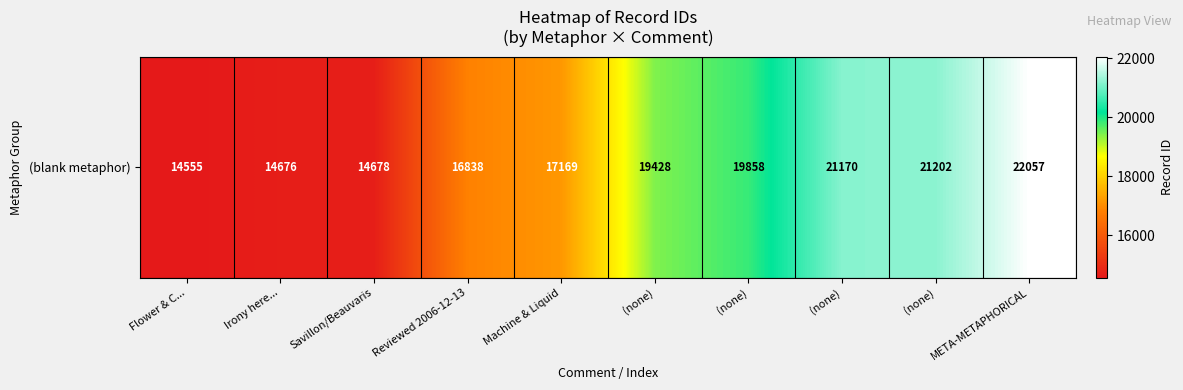

Is it true that the value at Flower & C... is 6313?

False